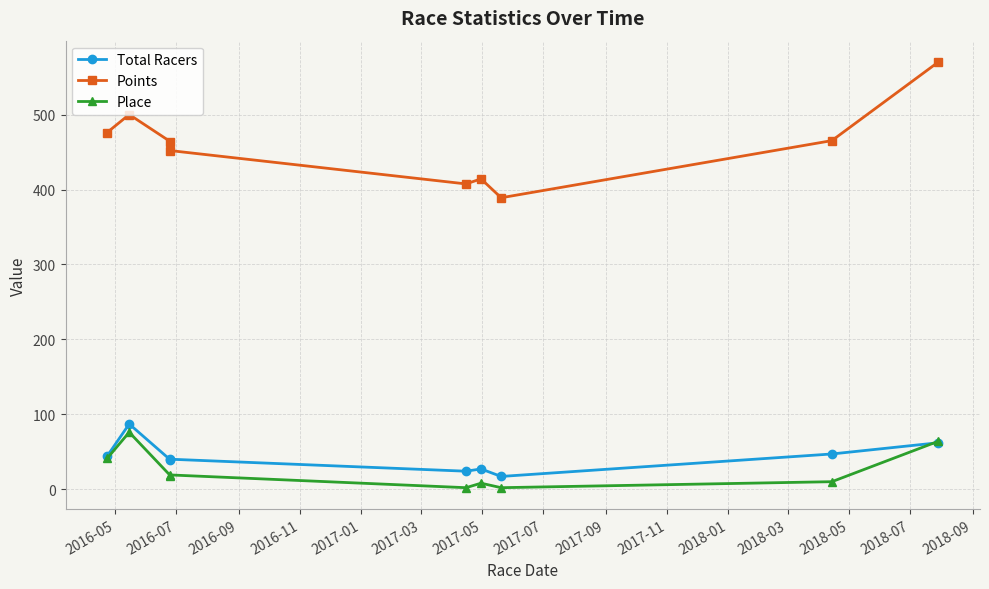

True or false: Total Racers and Points intersect in this chart.

False